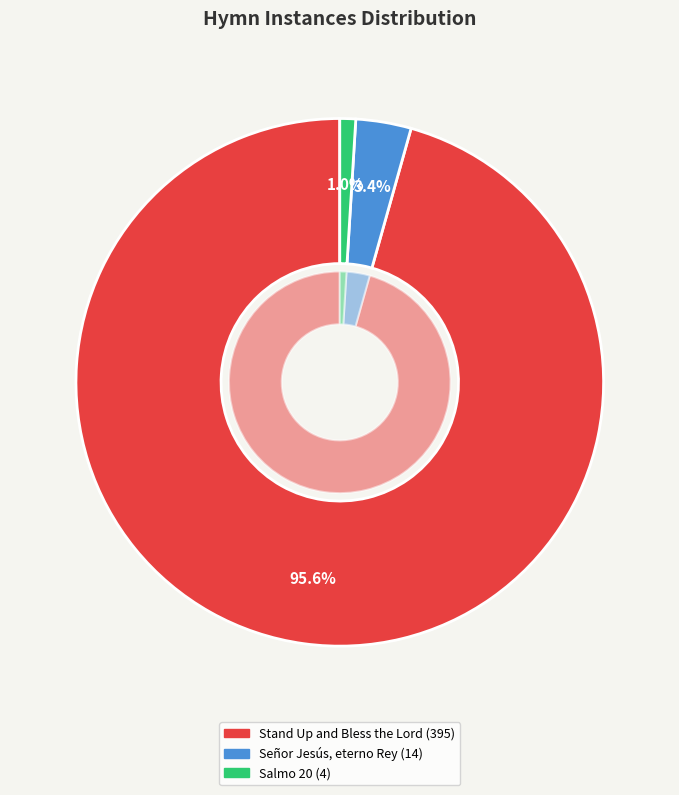

Between Salmo 20 and Señor Jesús, eterno Rey, which is larger?

Señor Jesús, eterno Rey